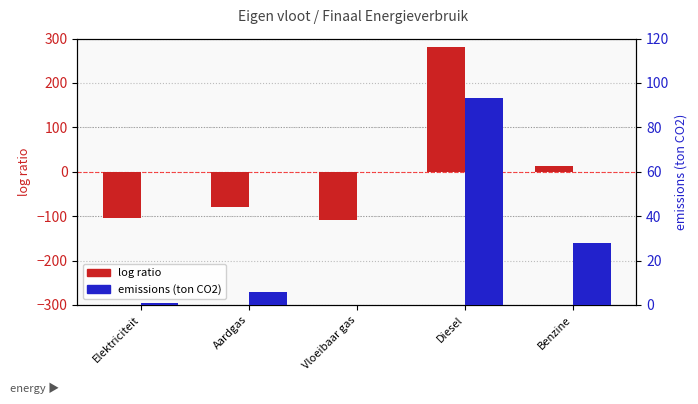

The value of emissions (ton CO2) at Elektriciteit is 1.7. True or false?

False